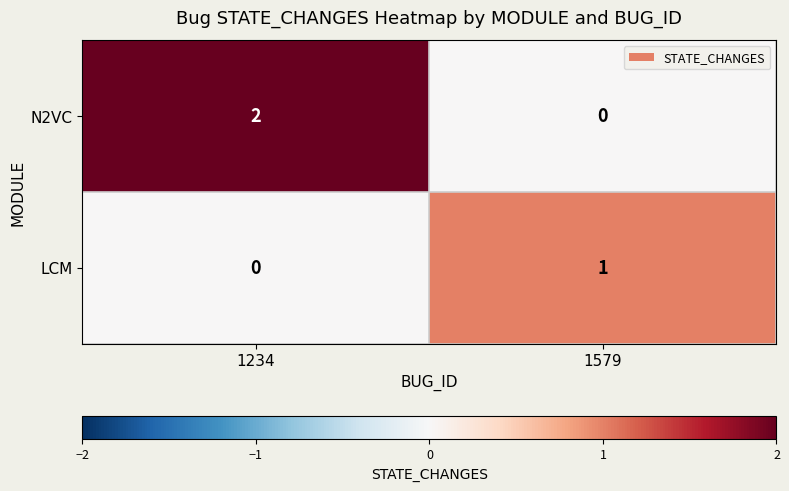

Count the number of categories in the chart.

2